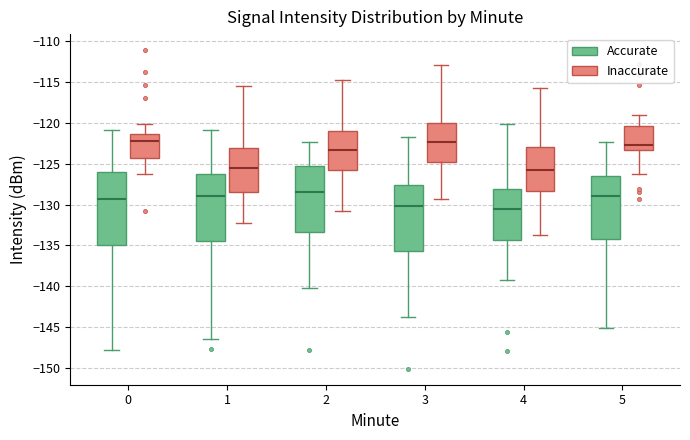

Reading left to right, transcribe this box plot: for each box, give where its median line is, the range the box spans, and where its two whiskers end, as read against the y-axis. The values are not printed on the chart, so give them approximately, as read against the axis.

0 (Accurate): median -129.5, box -135.0 to -126.0, whiskers -148.0 to -121.0
0 (Inaccurate): median -122.0, box -124.5 to -121.5, whiskers -126.5 to -120.0
1 (Accurate): median -129.0, box -134.5 to -126.0, whiskers -146.5 to -121.0
1 (Inaccurate): median -125.5, box -128.5 to -123.0, whiskers -132.0 to -115.5
2 (Accurate): median -128.5, box -133.5 to -125.5, whiskers -140.0 to -122.5
2 (Inaccurate): median -123.5, box -126.0 to -121.0, whiskers -131.0 to -114.5
3 (Accurate): median -130.0, box -135.5 to -127.5, whiskers -144.0 to -122.0
3 (Inaccurate): median -122.5, box -125.0 to -120.0, whiskers -129.5 to -113.0
4 (Accurate): median -130.5, box -134.5 to -128.0, whiskers -139.0 to -120.0
4 (Inaccurate): median -126.0, box -128.5 to -123.0, whiskers -133.5 to -115.5
5 (Accurate): median -129.0, box -134.0 to -126.5, whiskers -145.0 to -122.5
5 (Inaccurate): median -122.5, box -123.5 to -120.5, whiskers -126.0 to -119.0